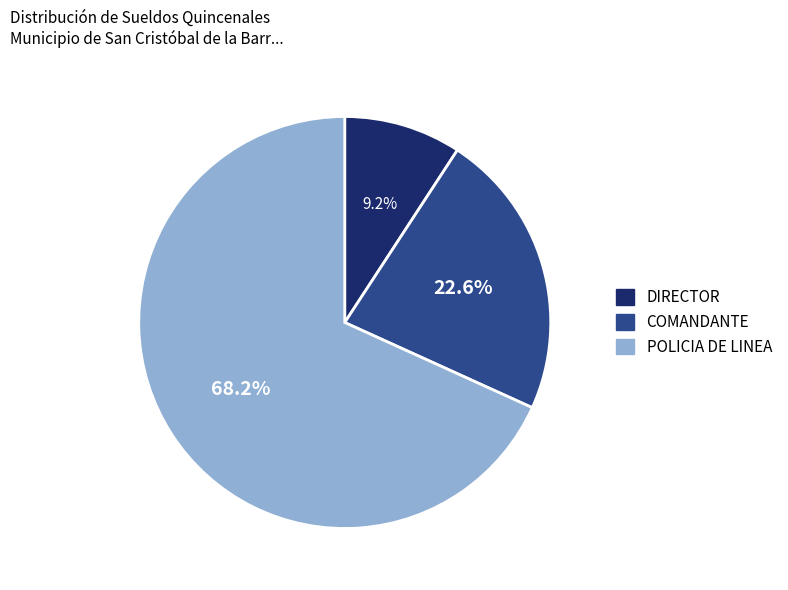

True or false: DIRECTOR accounts for 30% of the total.

False